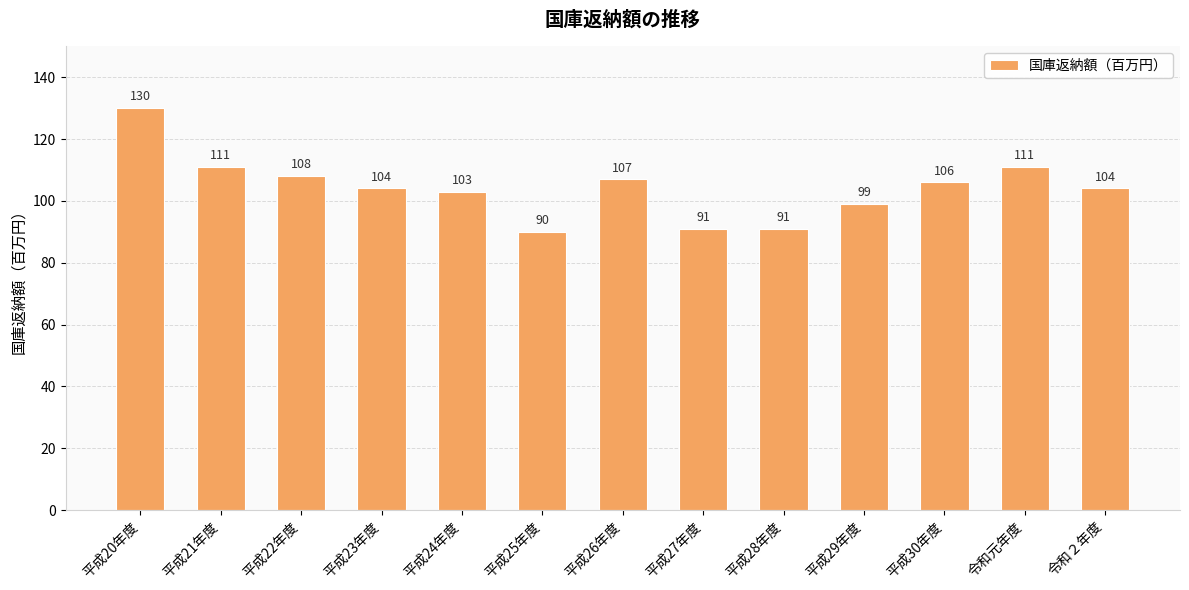

How many bars are there in total?

13